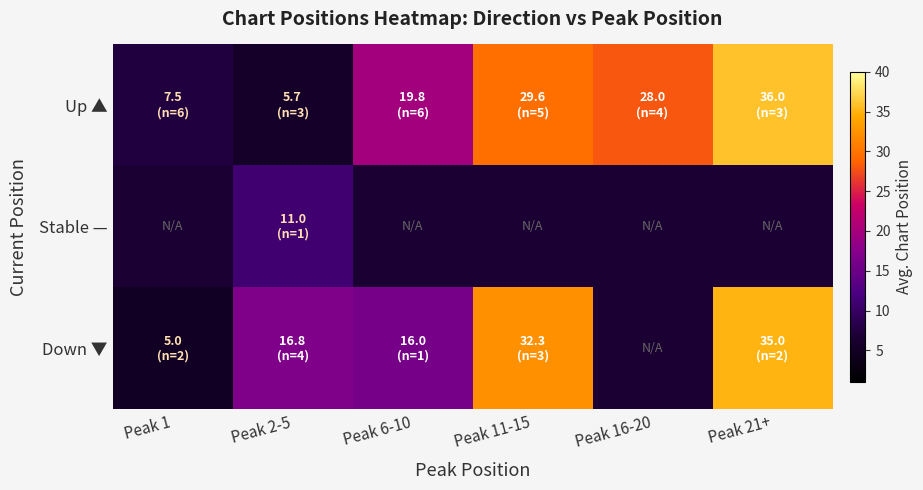

Where is Down ▼ nearest to the value 20?

Peak 2-5